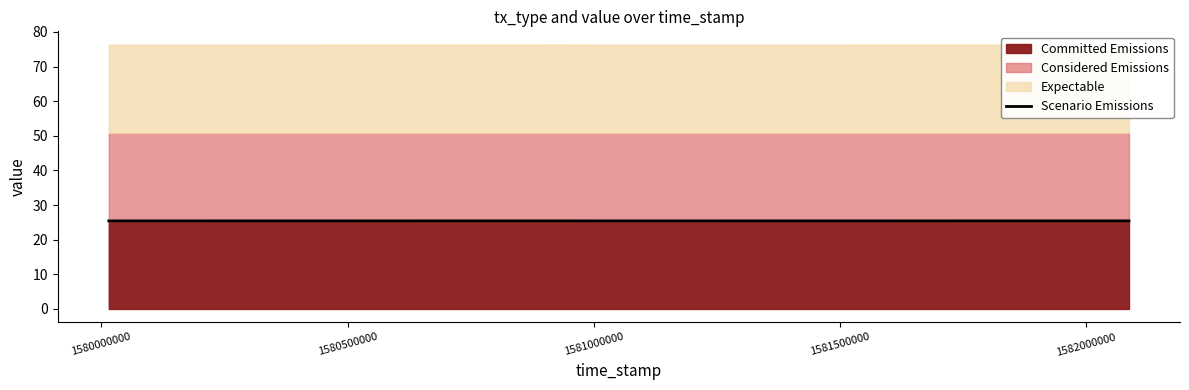

How many values are between 25 and 26?

4